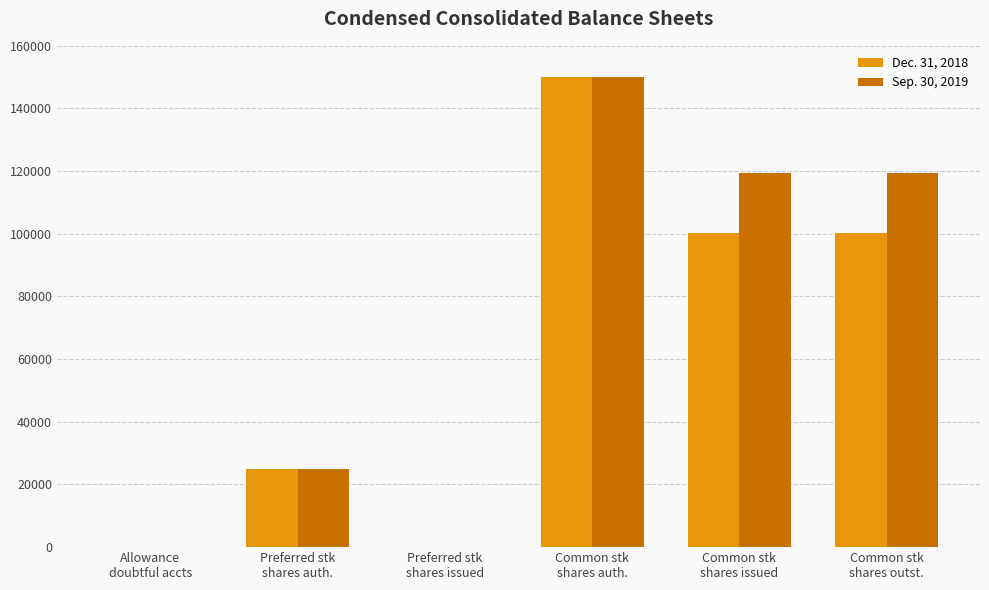

Which series has the largest total across all categories?

Sep. 30, 2019